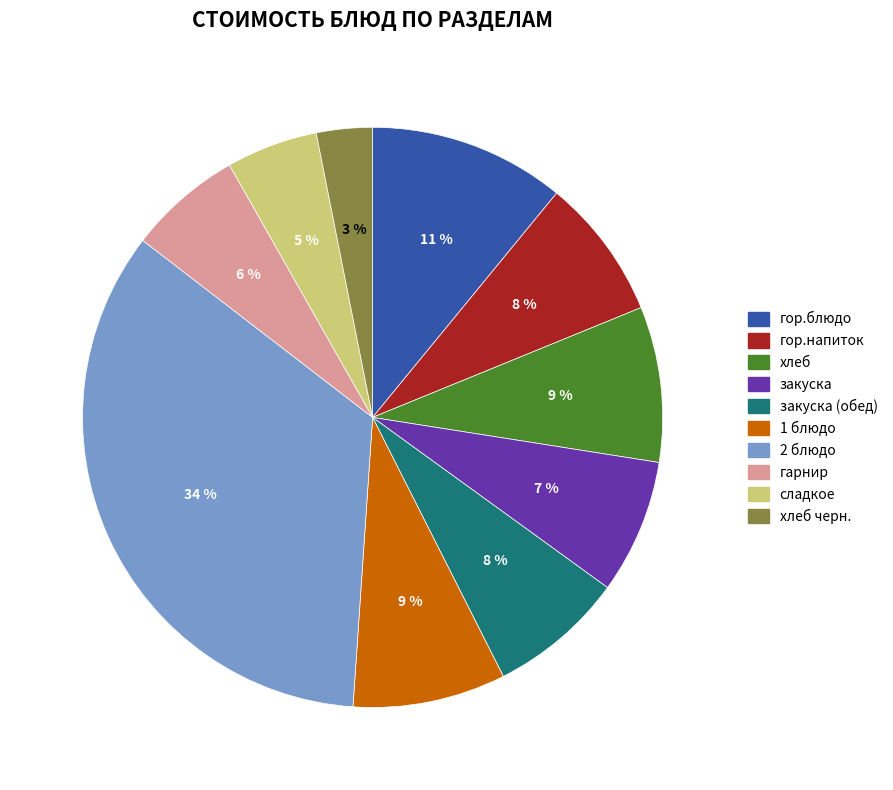

How many slices are in this pie chart?

10